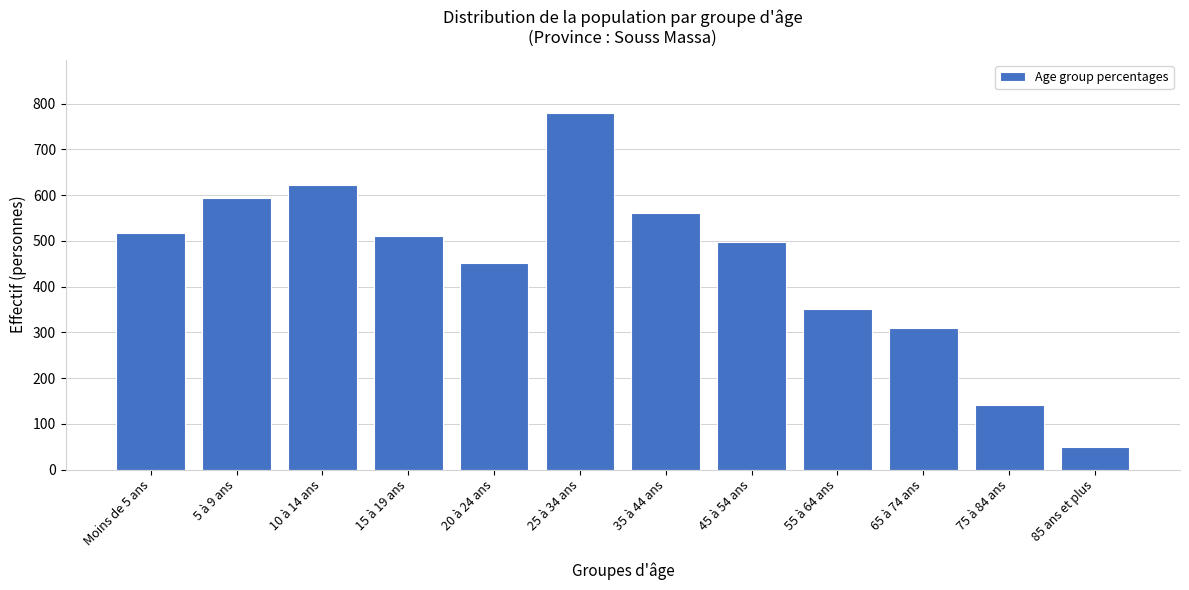

Reading left to right, list all the values displayed in this chart.

Moins de 5 ans=517	5 à 9 ans=593	10 à 14 ans=623	15 à 19 ans=511	20 à 24 ans=452	25 à 34 ans=779	35 à 44 ans=560	45 à 54 ans=497	55 à 64 ans=351	65 à 74 ans=309	75 à 84 ans=141	85 ans et plus=49